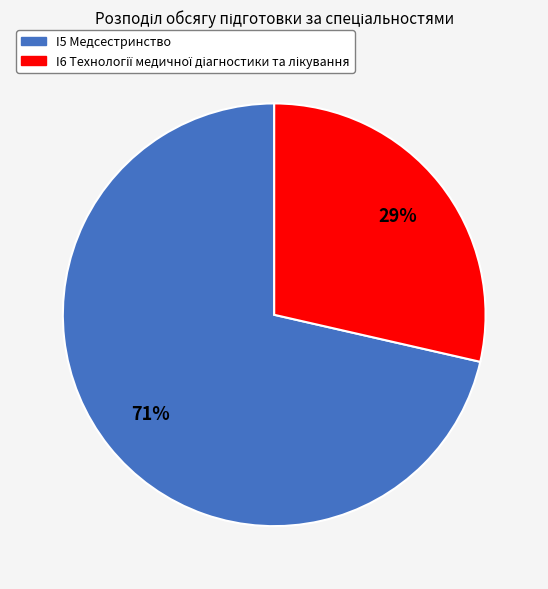

Count the number of slices in the pie.

2